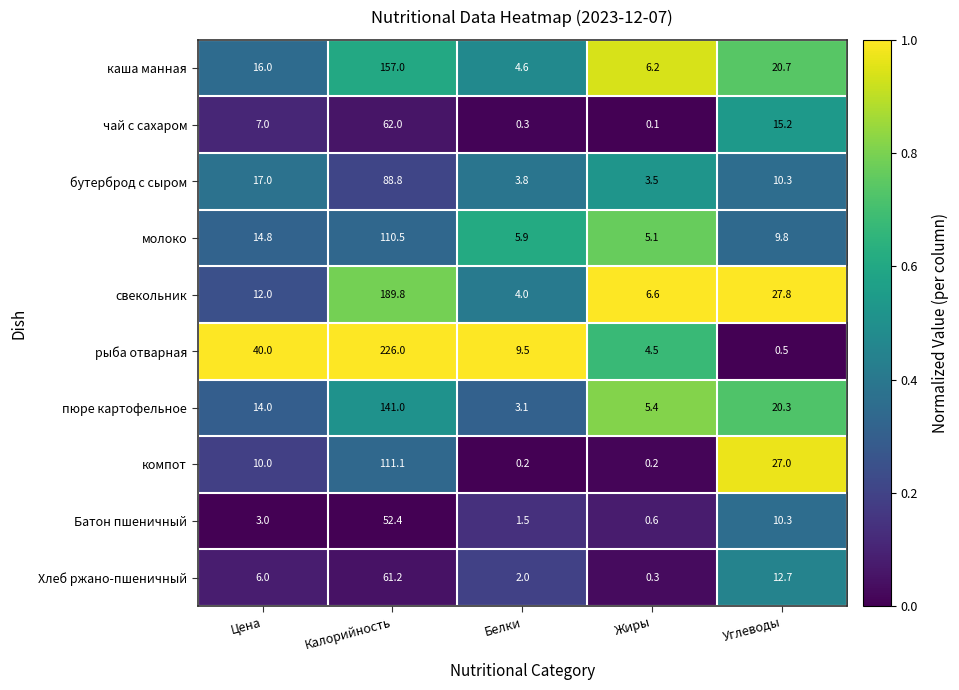

What is the difference between the second highest and second lowest values in the чай с сахаром series?

14.9